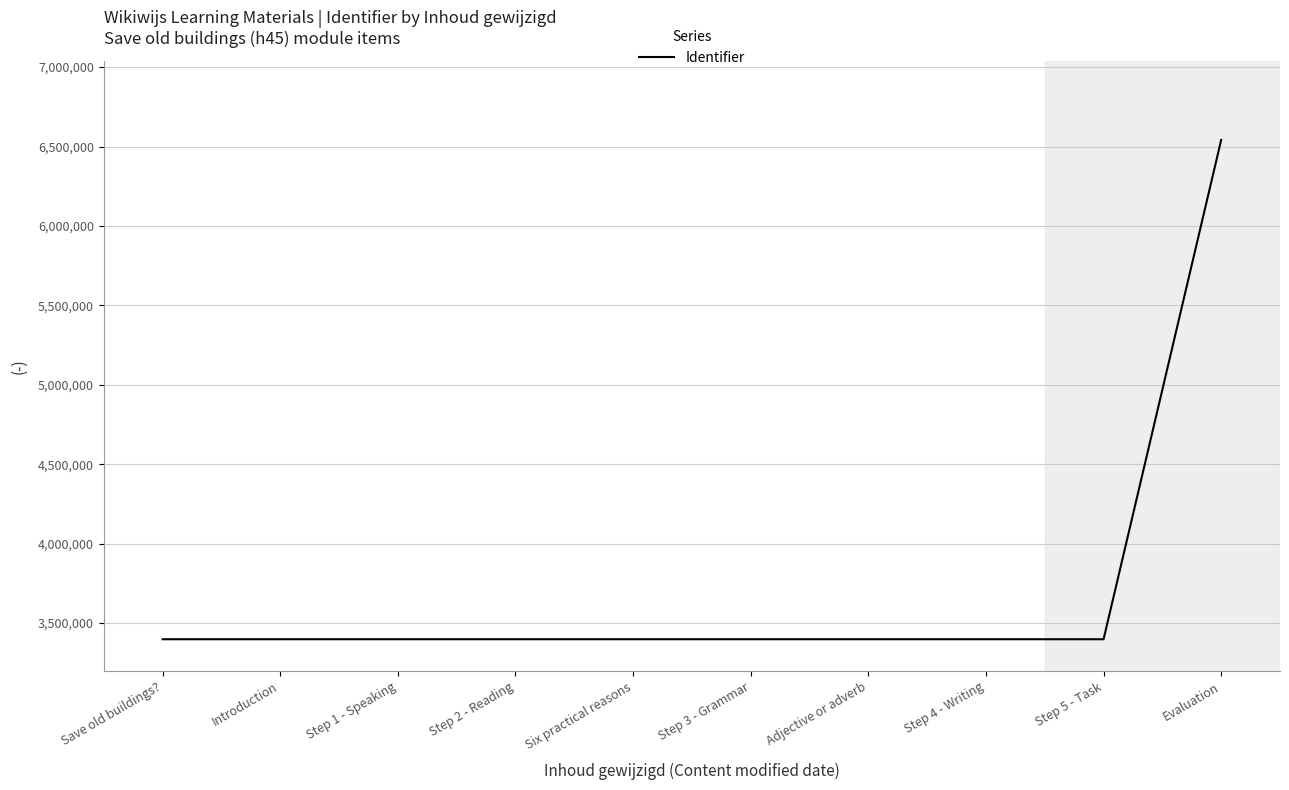

What is the difference between the maximum and minimum values?

3143799